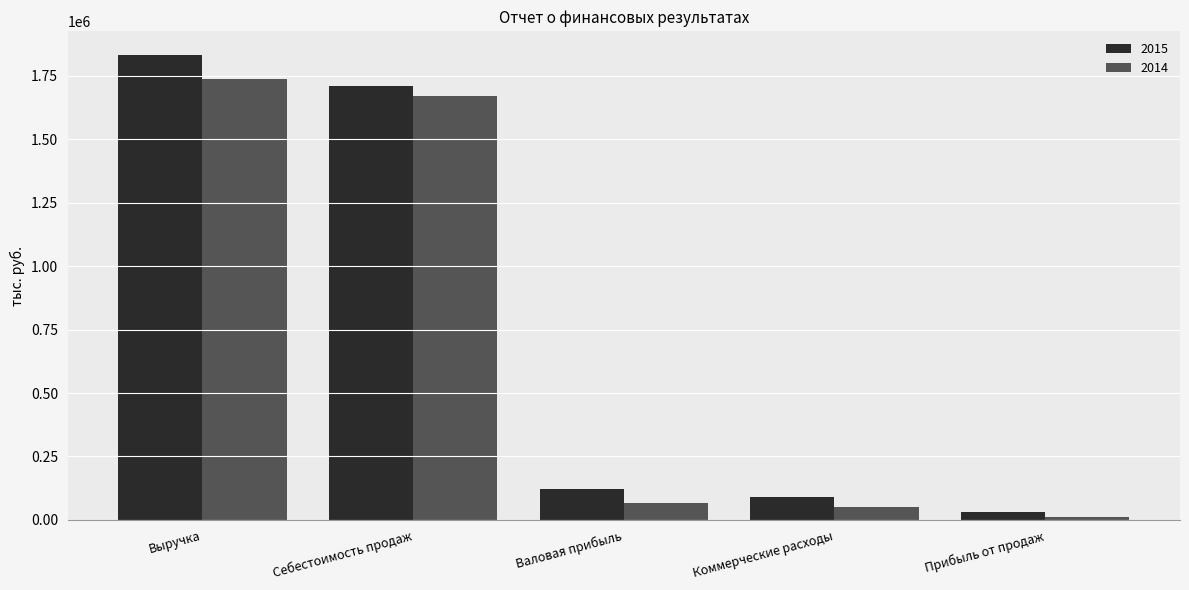

Reading left to right, list all the values displayed in this chart.

2015: 1833345	1709465	123880	91799	32081
2014: 1735497	1670448	65049	52597	12452